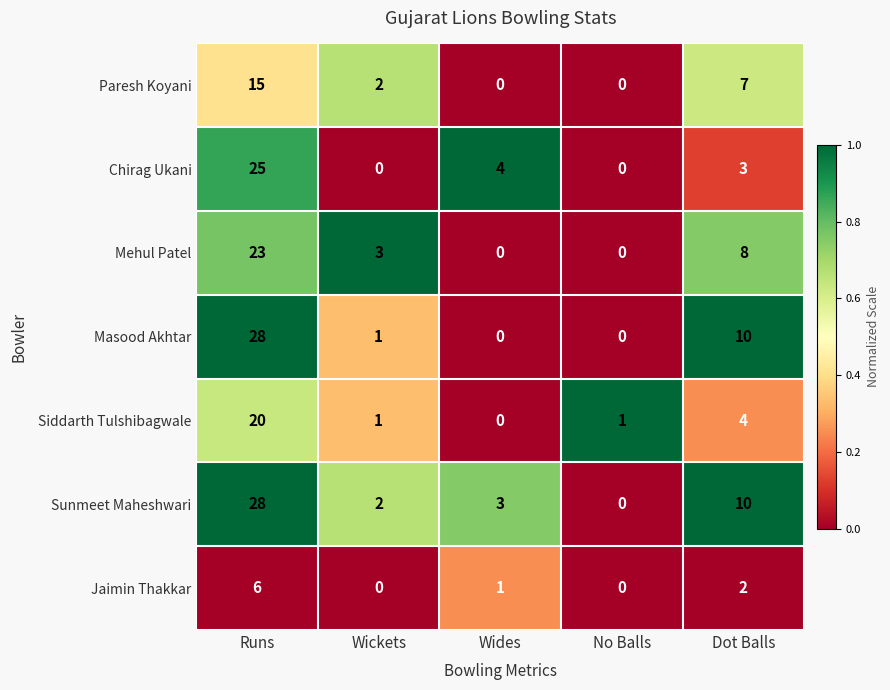

Which series has the largest total across all categories?

Sunmeet Maheshwari